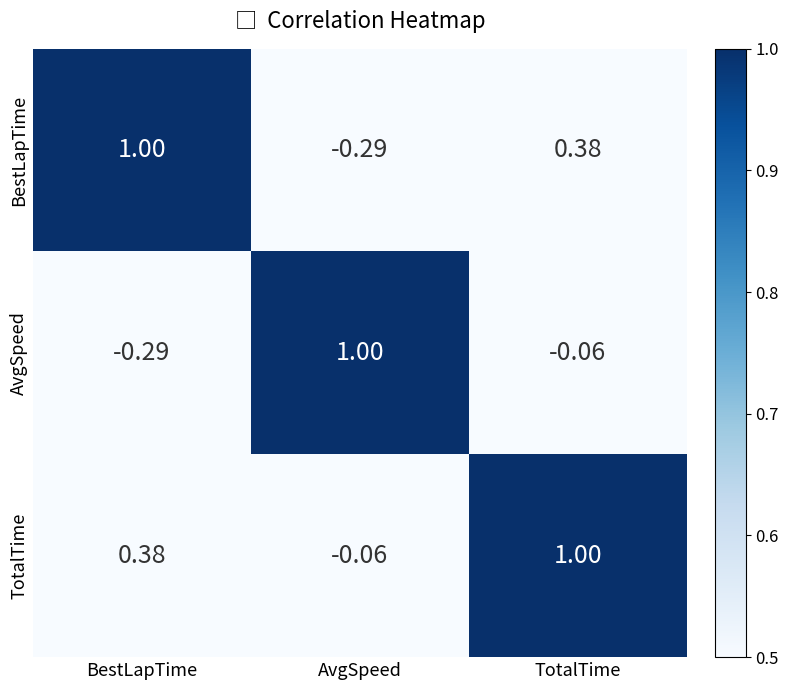

Which category has the highest value in the TotalTime series?

TotalTime